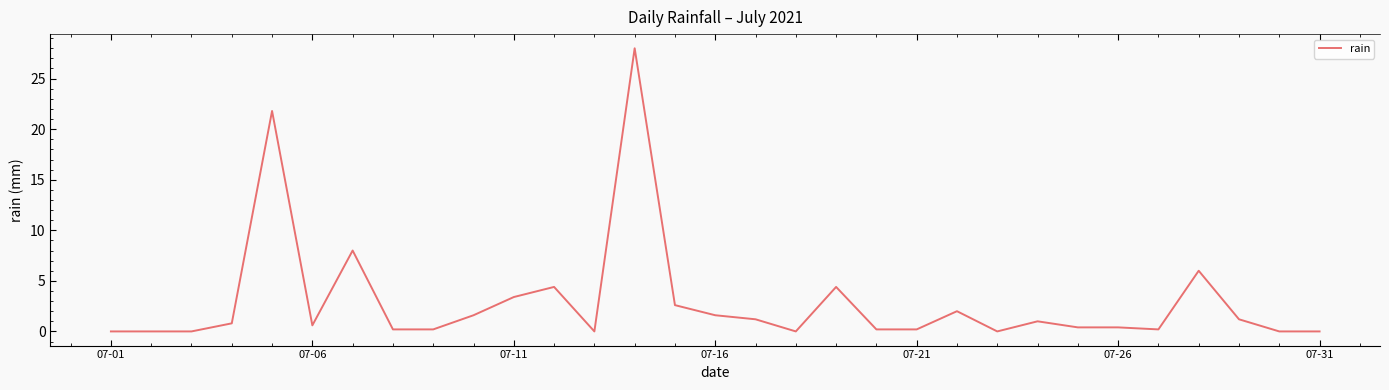

What is the greatest value displayed?

28.0